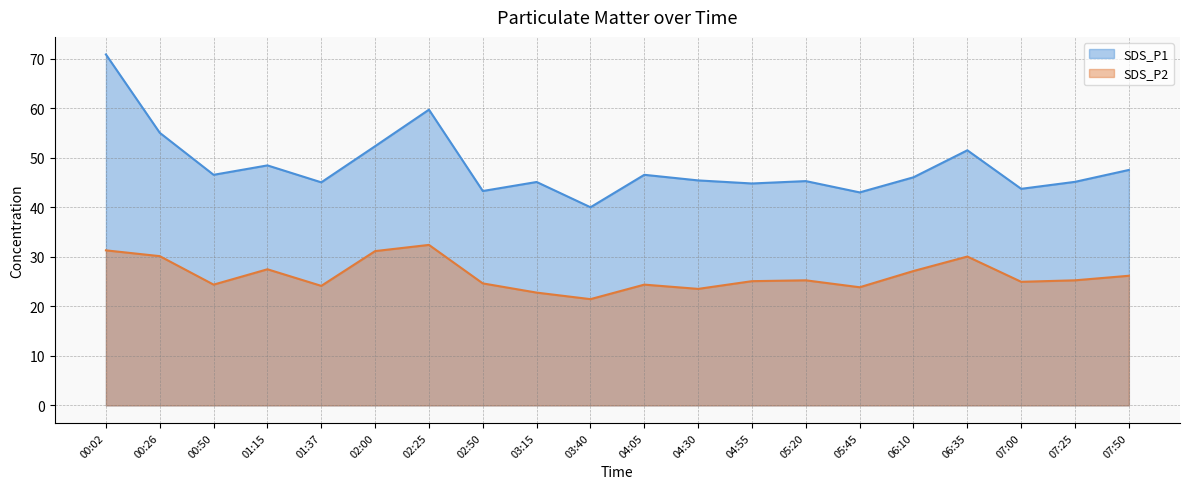

At how many categories does at least one series exceed 60?

1